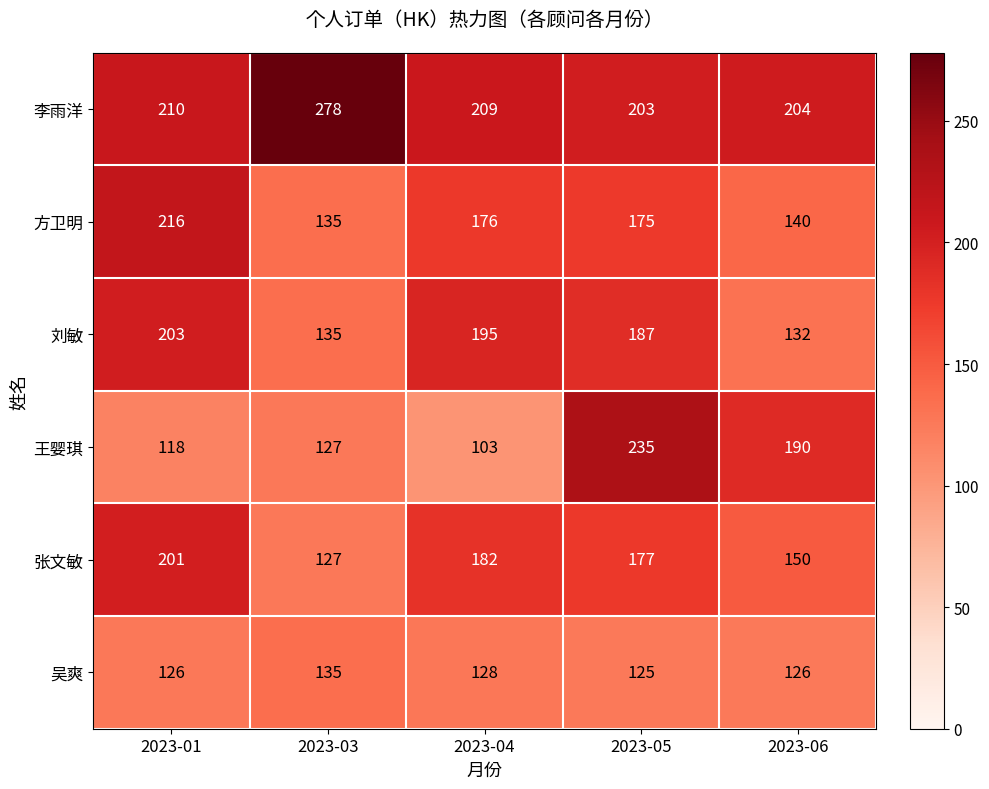

Which series has the widest spread of values?

王婴琪